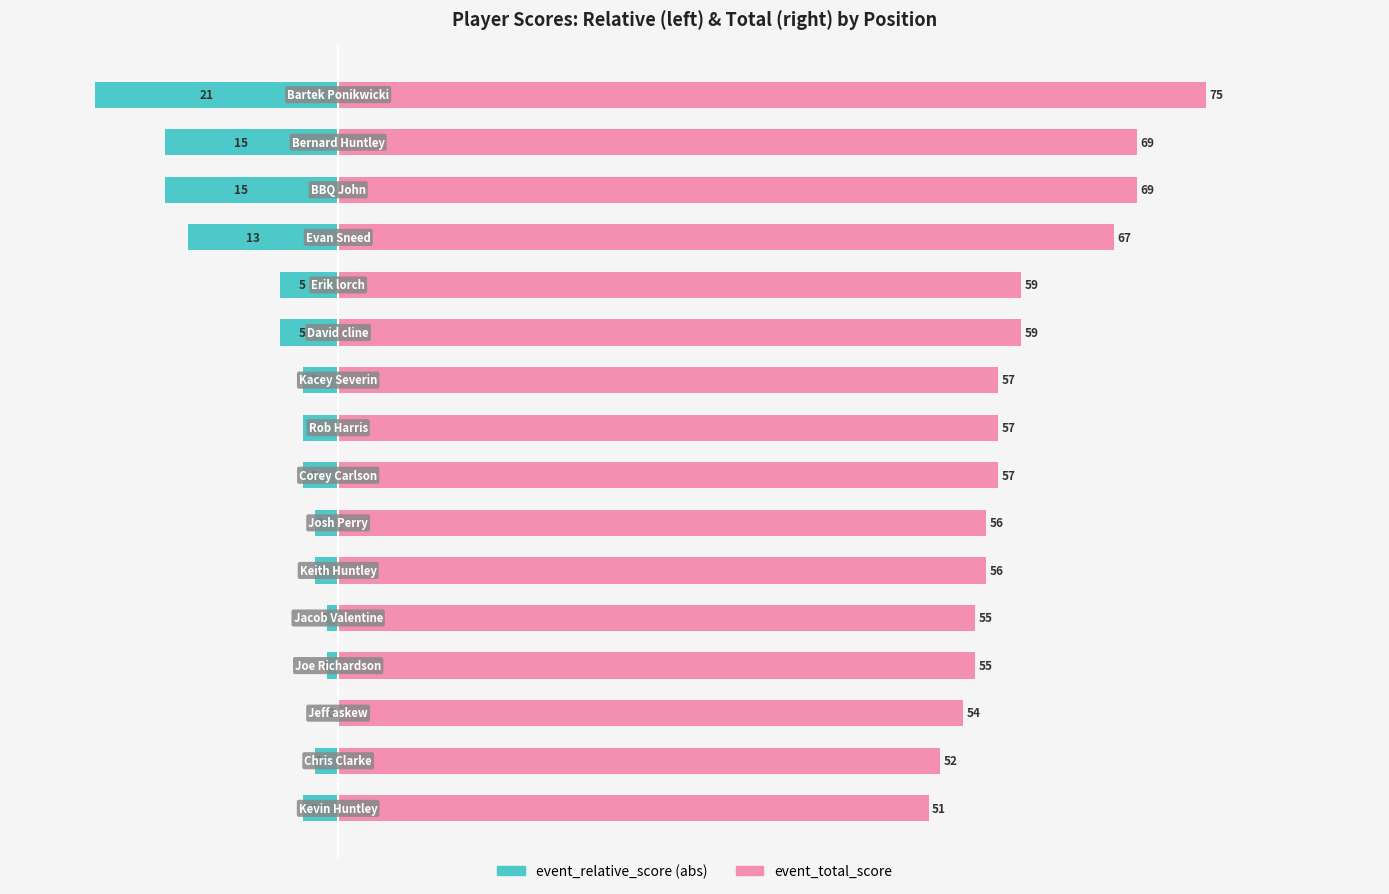

Is the value of event_total_score at 14 greater than the value of event_relative_score at 14?

Yes